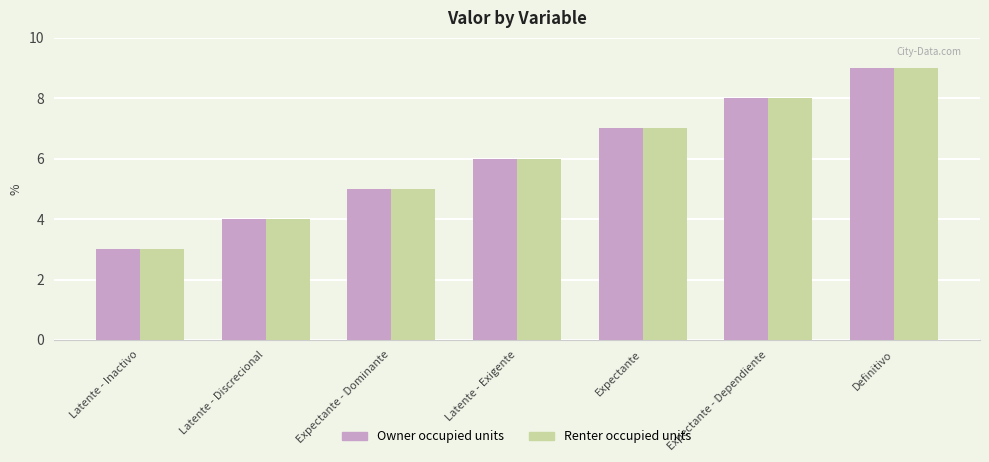

What are all the series names shown in the legend?

Owner occupied units, Renter occupied units